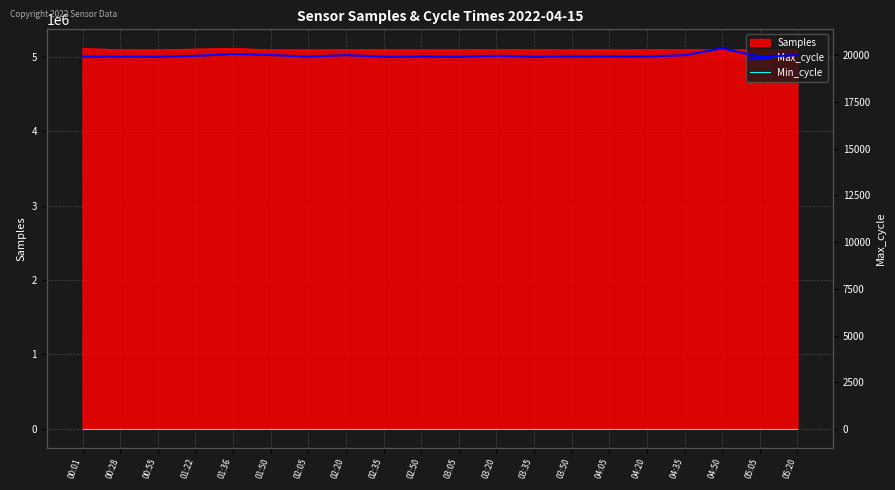

What is the minimum value for Samples?

5094558